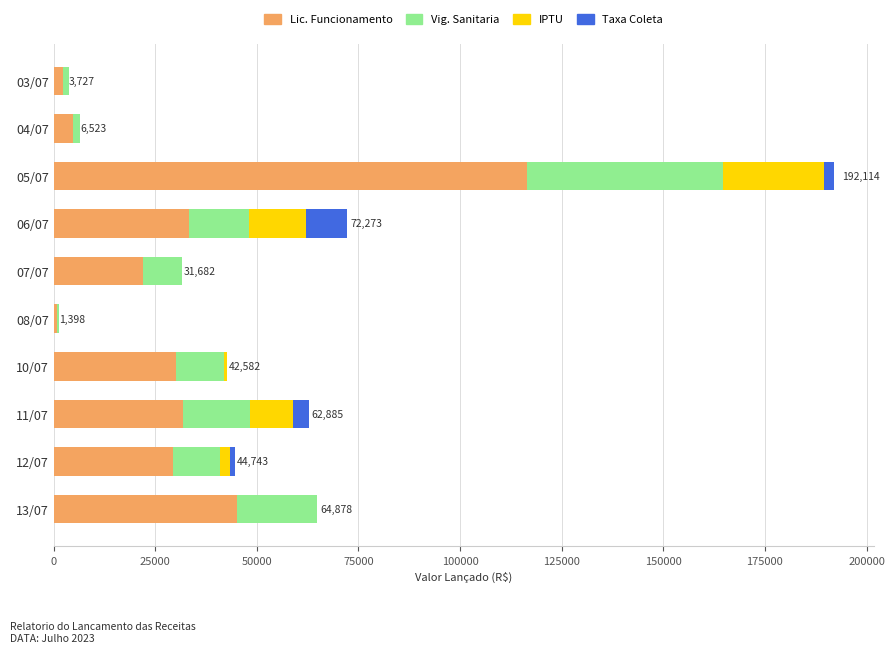

What is the total value across all series at 07/07?

31681.9